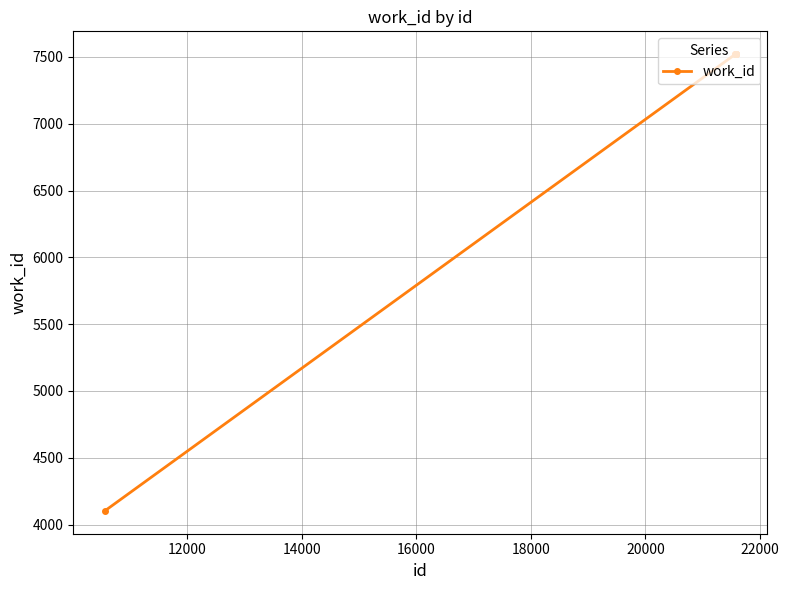

What is the average value?

7178